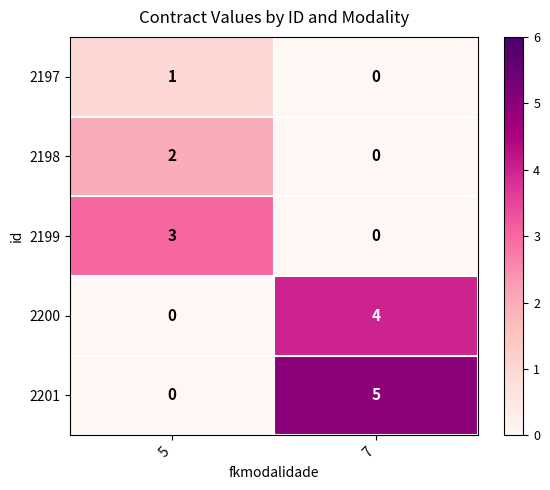

Reading left to right, what are all the values shown in this chart?

2197: 5=1	7=0
2198: 5=2	7=0
2199: 5=3	7=0
2200: 5=0	7=4
2201: 5=0	7=5